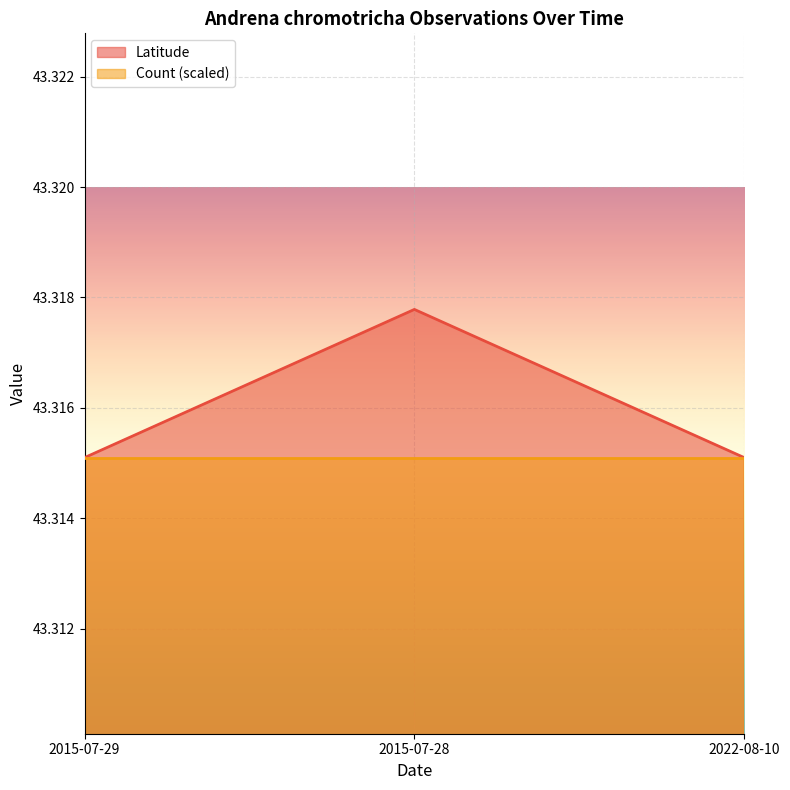

How many distinct data groups are displayed?

2